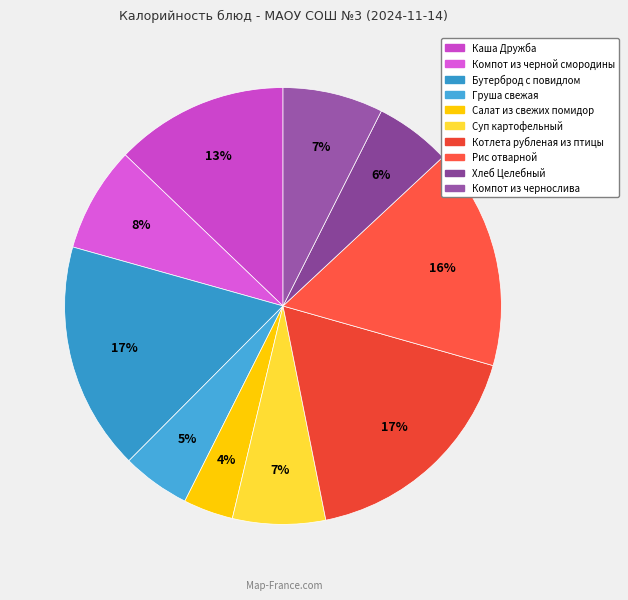

To the nearest percent, what is the difference between the Компот из чернослива and Груша свежая slice percentages?

2%